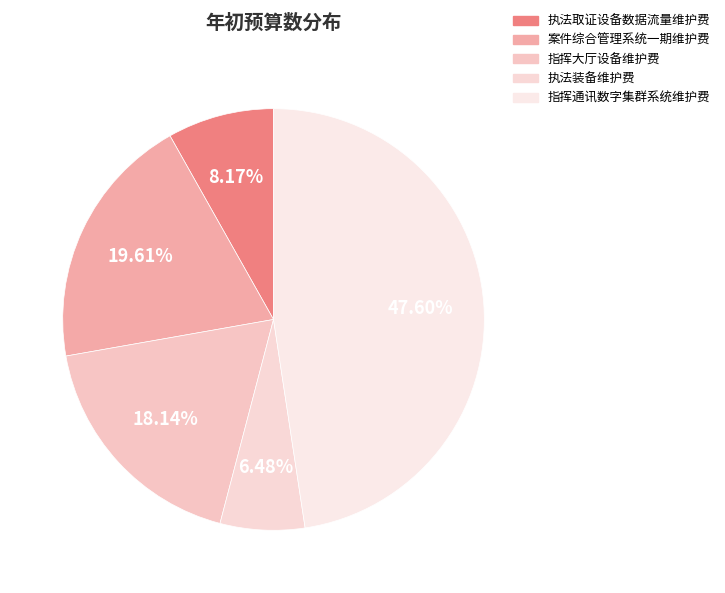

Do 执法装备维护费 and 指挥大厅设备维护费 together represent more than half of the pie?

No